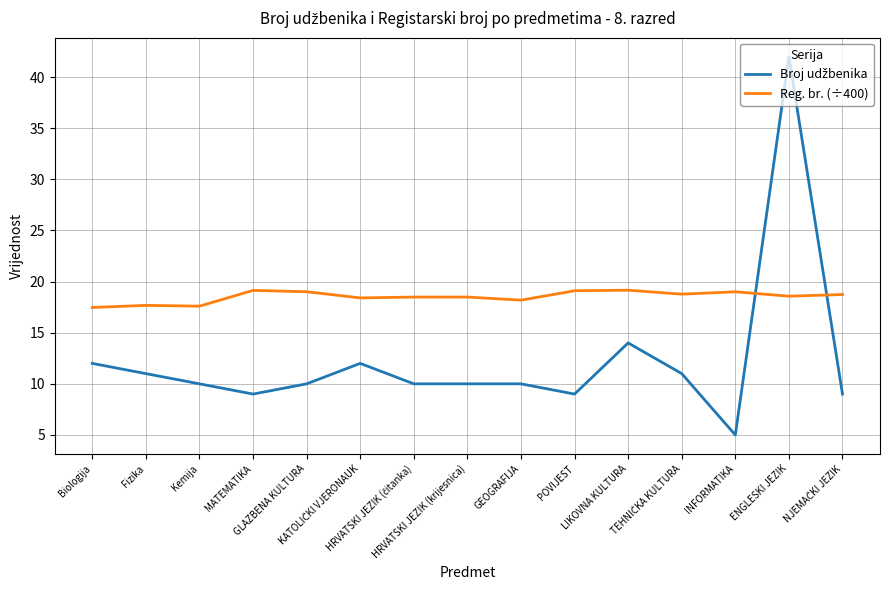

What is the smallest value displayed?

5.0